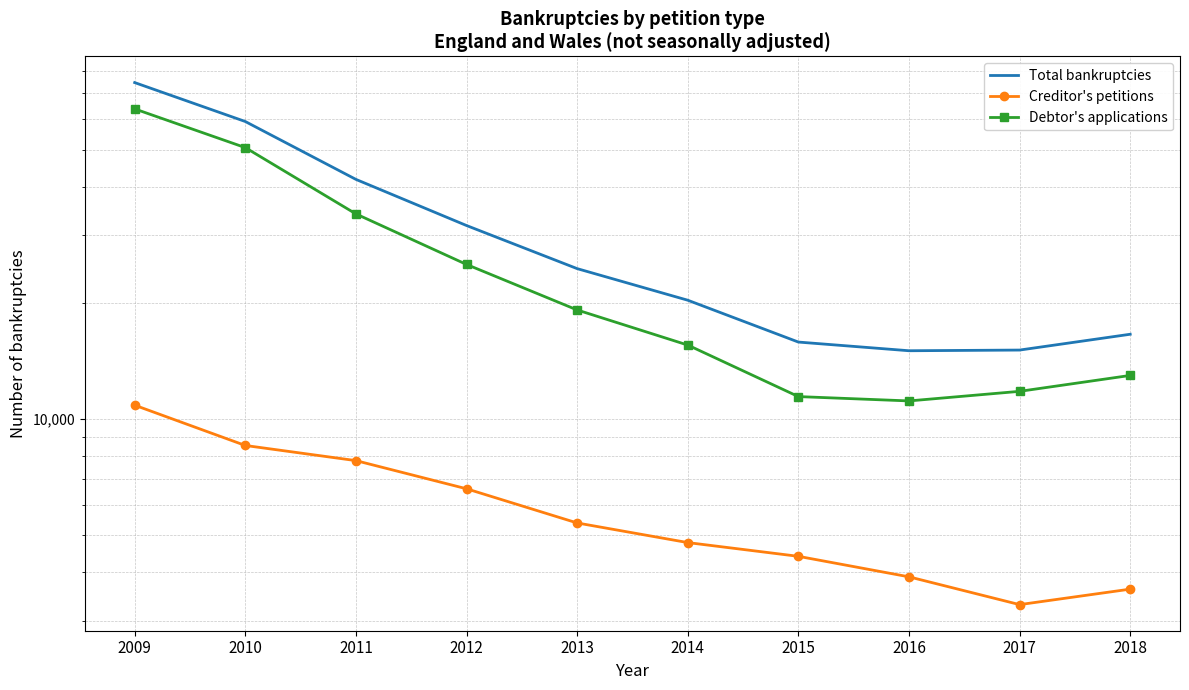

True or false: Total bankruptcies has more than 2 points higher than both neighbors.

False